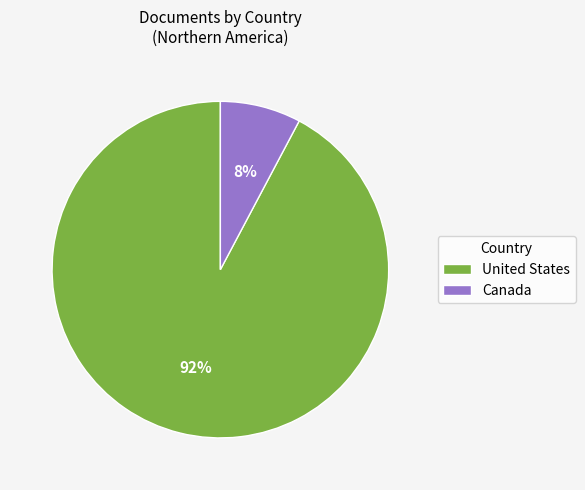

Approximately how many times larger is the value at Canada compared to United States?

0.1